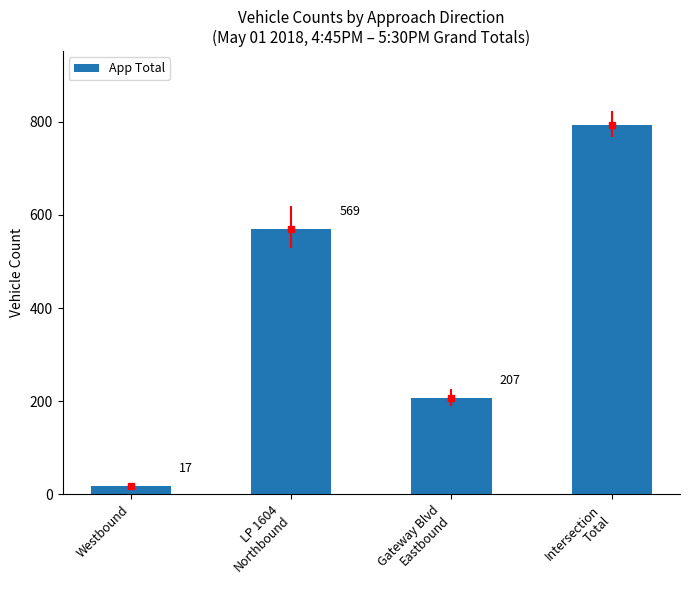

What is the smallest value displayed?

17